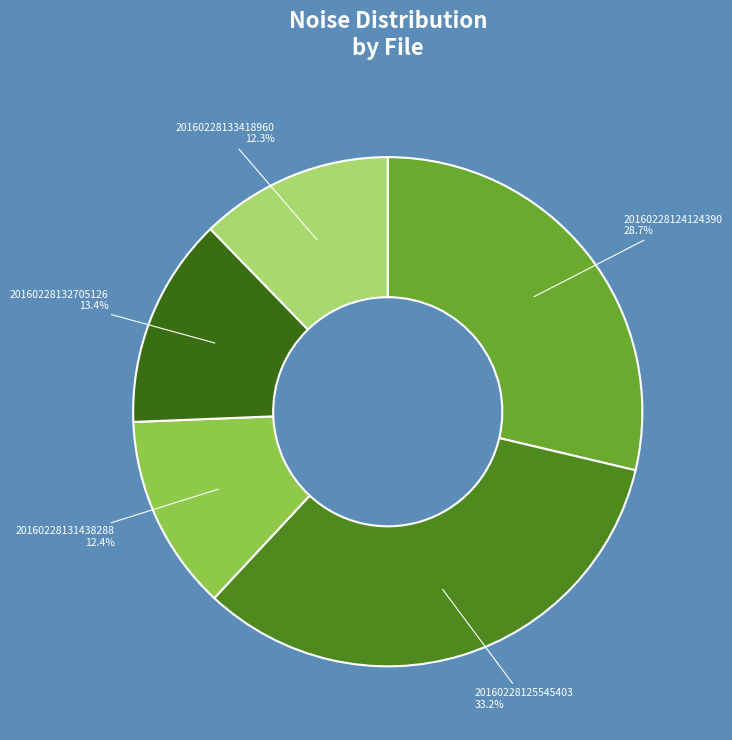

Which slice is the smallest?

20160228133418960